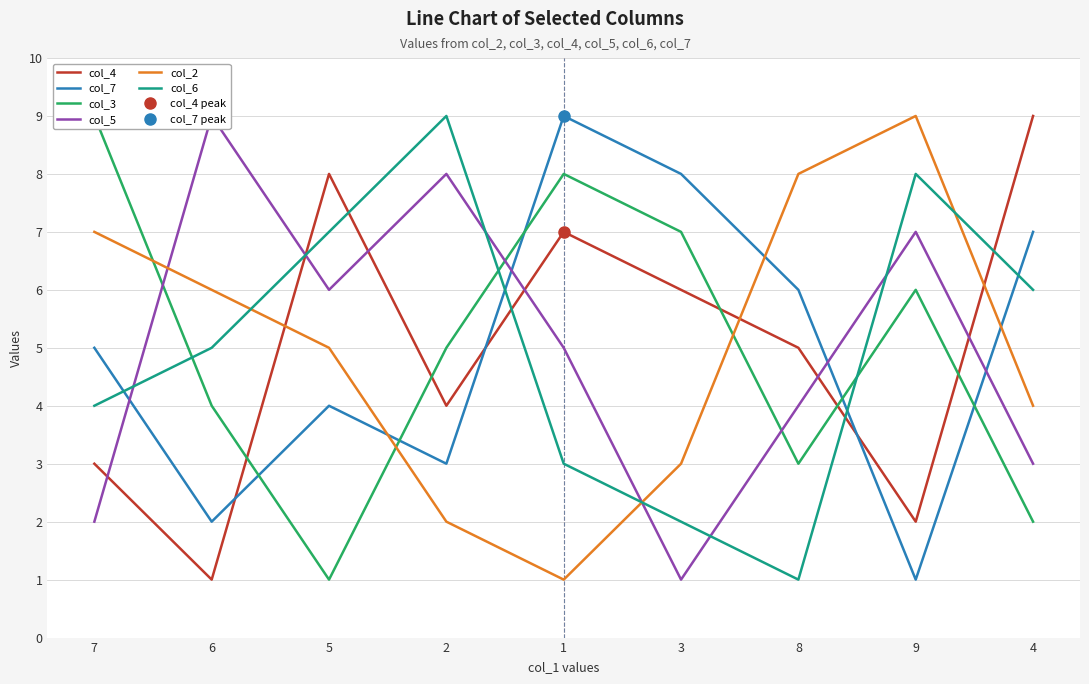

Which category has the highest value in the col_6 series?

2